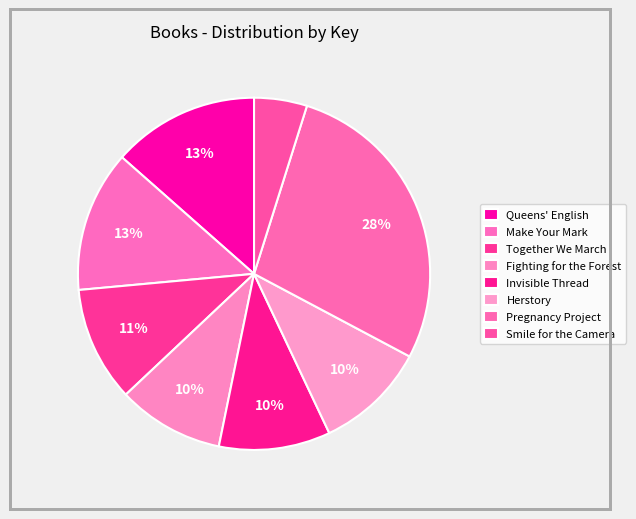

To the nearest percent, what is the average slice percentage?

12%